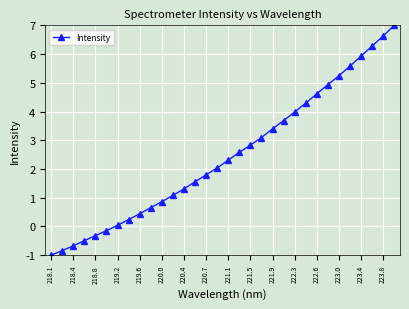

How many values exceed 2?

17